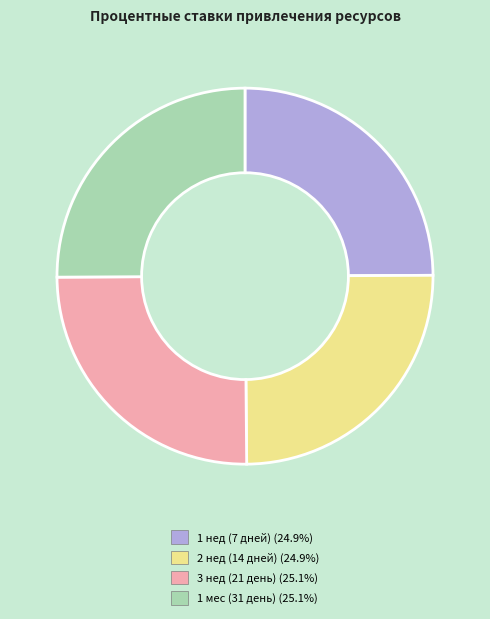

Does 2 нед account for over 50% of the chart?

No